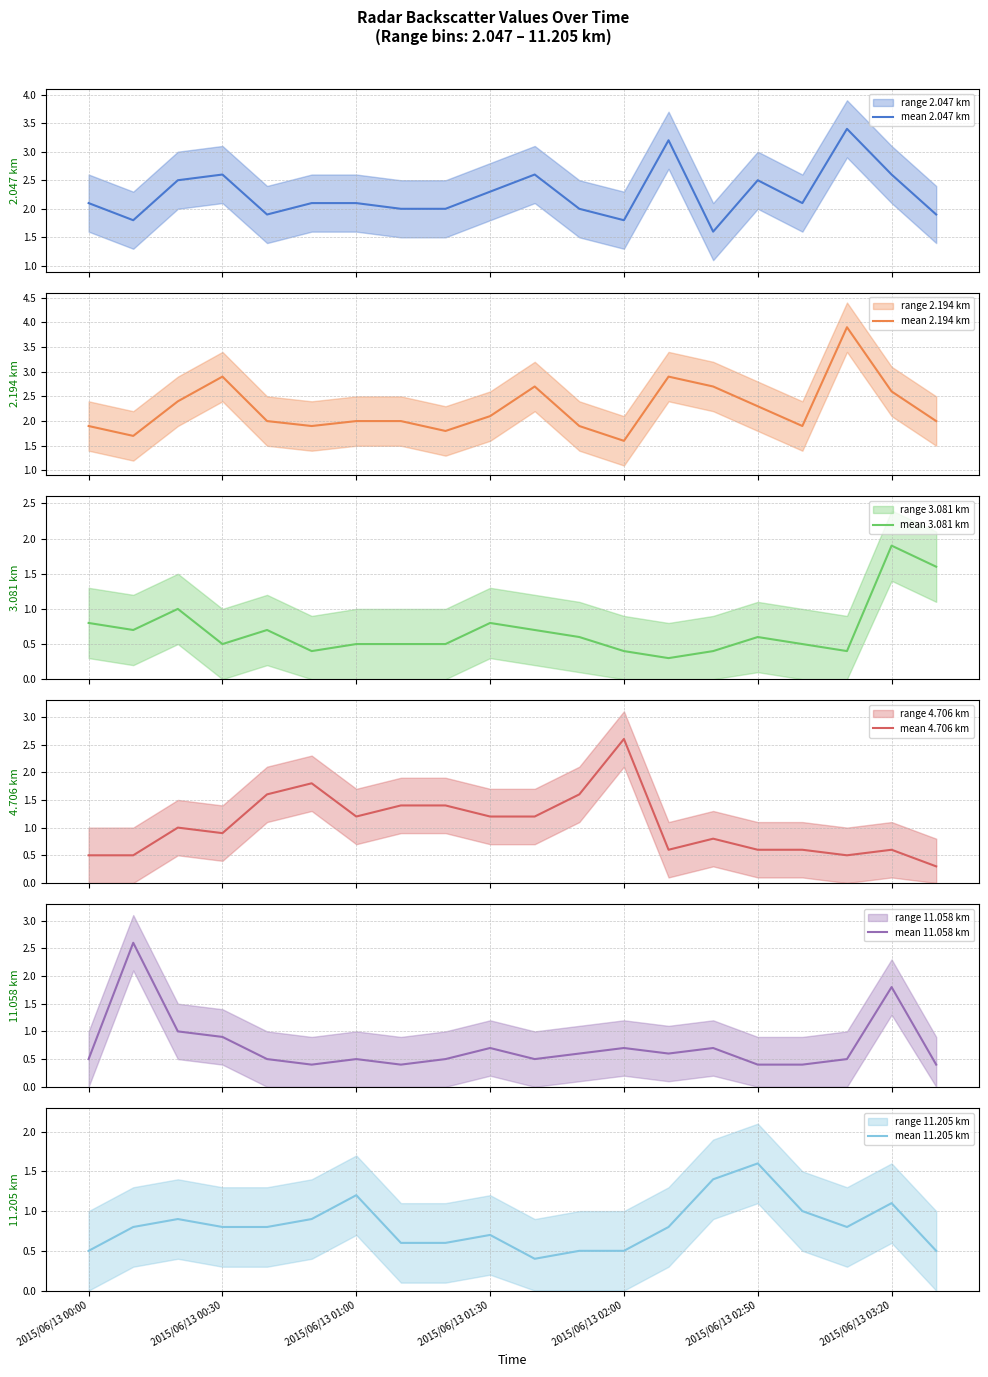

At which category does the chart reach its minimum across all series?

13